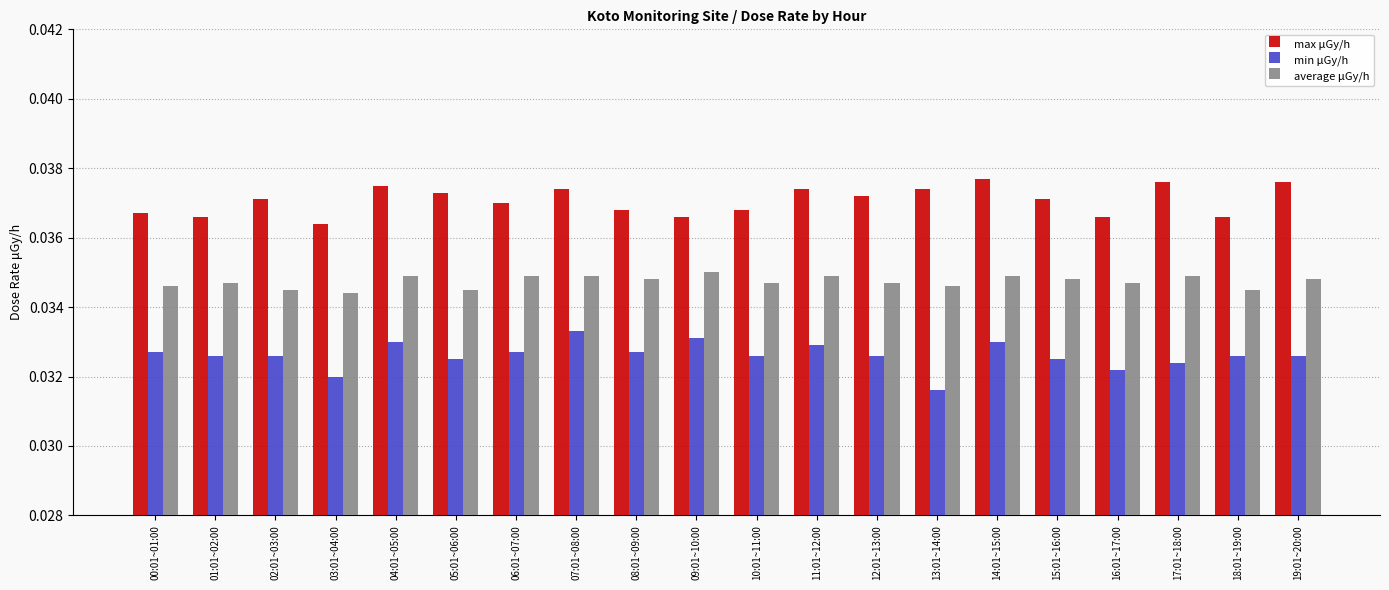

Rank the series by their average value, from lowest to highest.

min μGy/h, average μGy/h, max μGy/h